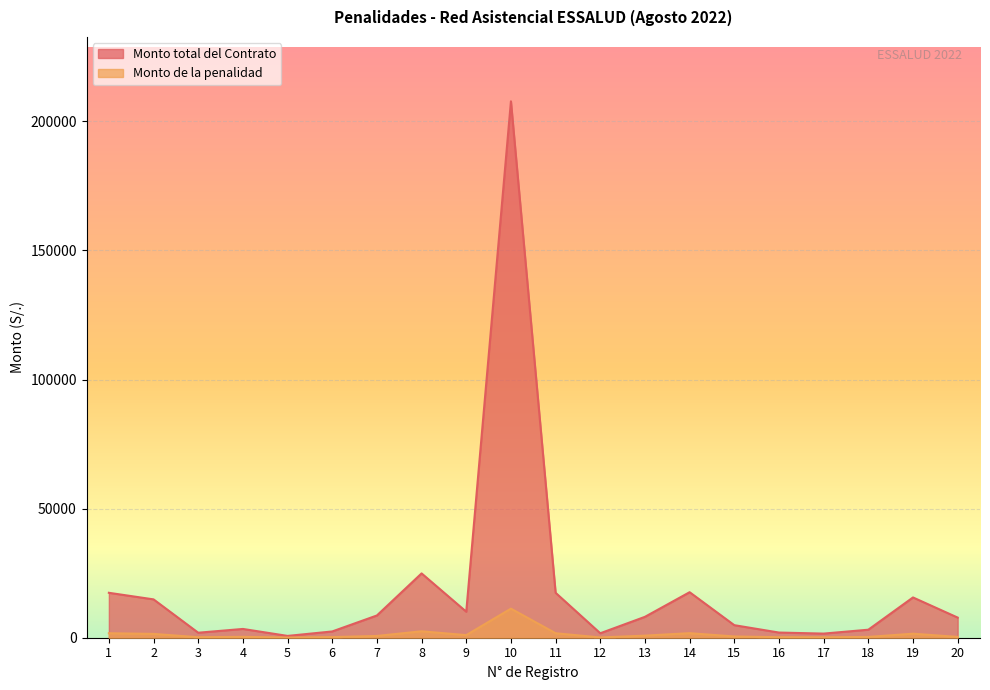

Rank the series by their average value, from highest to lowest.

Monto total del Contrato, Monto de la penalidad